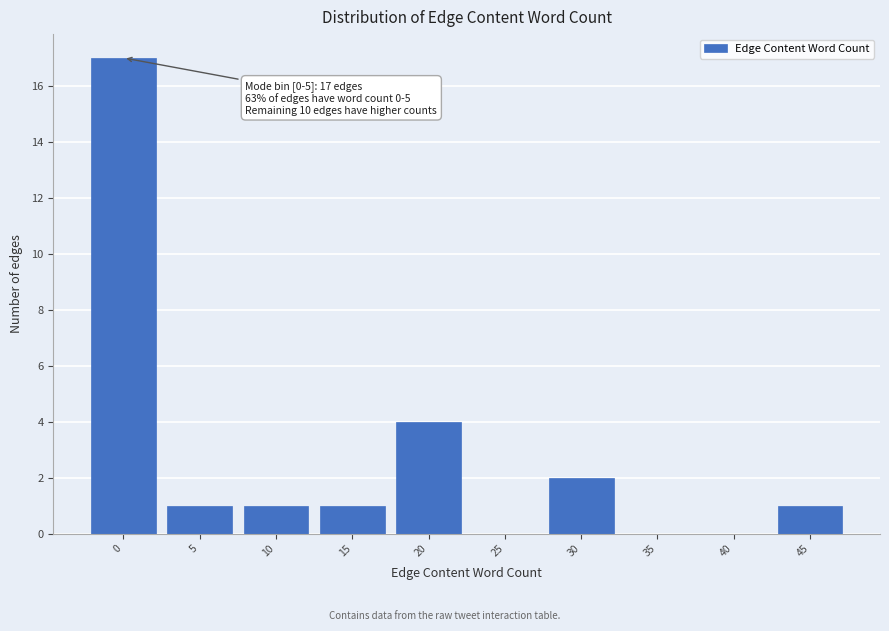

Reading left to right, list all the values displayed in this chart.

0=17	5=1	10=1	15=1	20=4	25=0	30=2	35=0	40=0	45=1